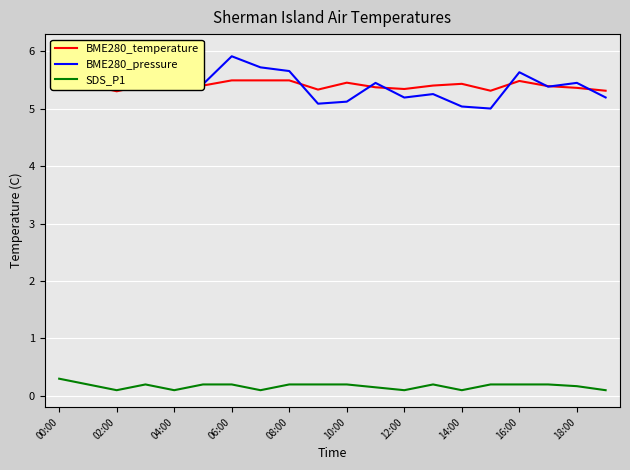

True or false: SDS_P1 and BME280_temperature intersect in this chart.

False